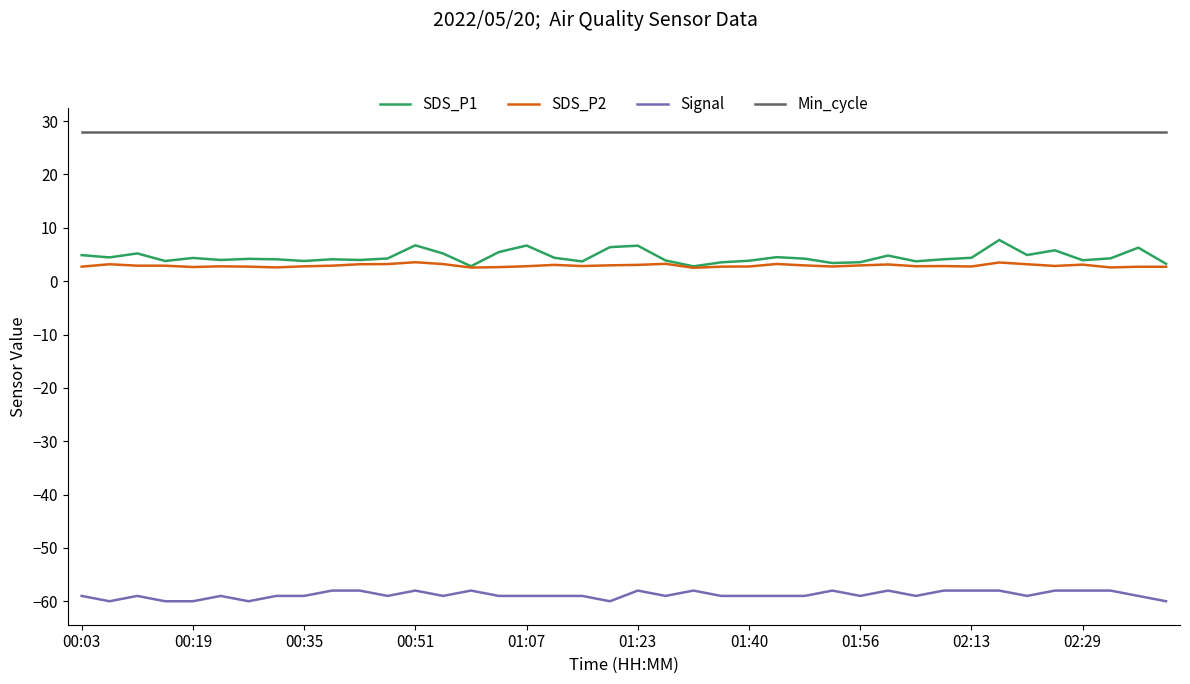

What is the highest value of the Signal series?

-58.0